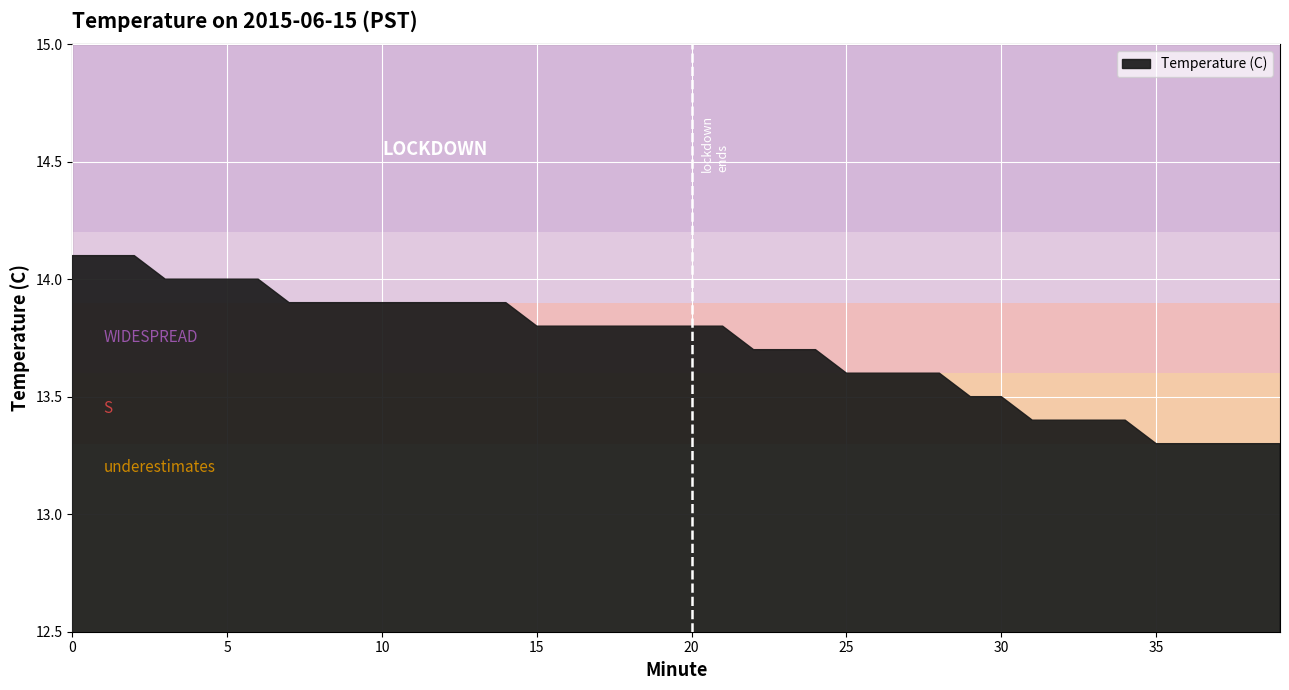

What is the value of the 22nd point from the left?

13.8